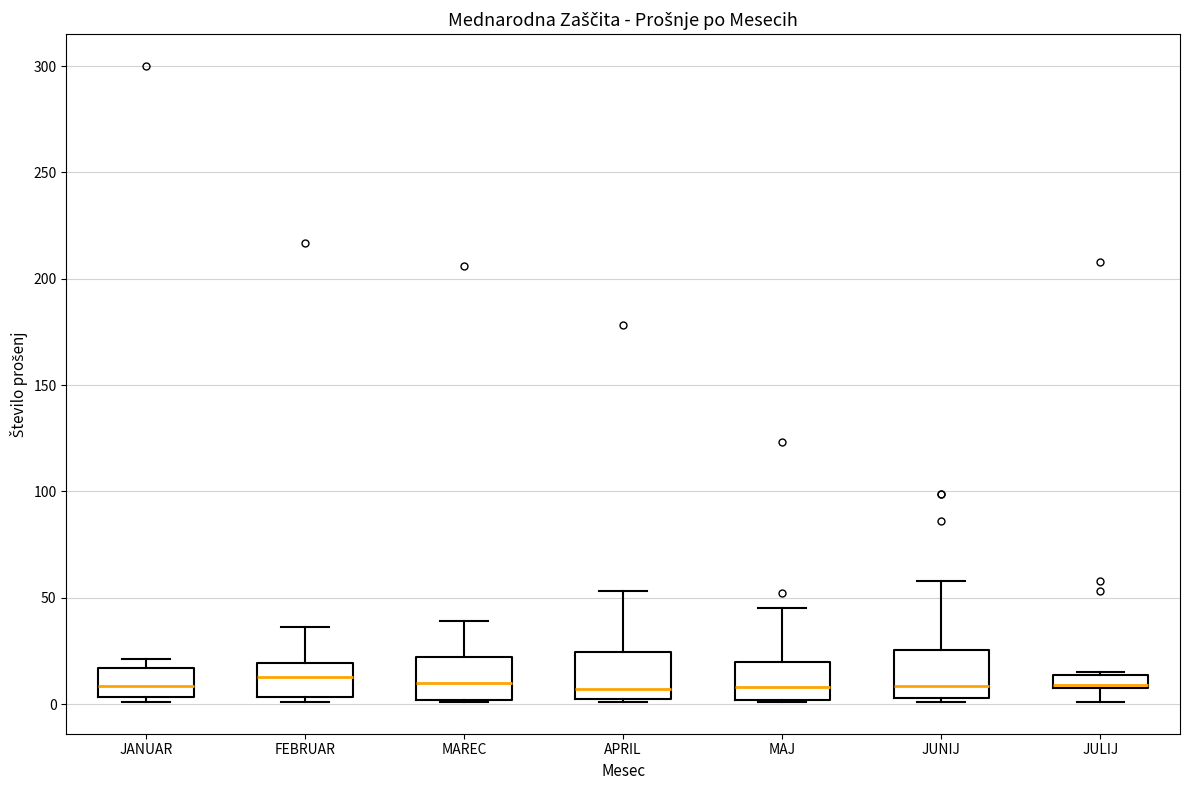

Where is the upper edge of the box for JULIJ on the y-axis? The values are not printed on the chart, so give them approximately, as read against the axis.

15